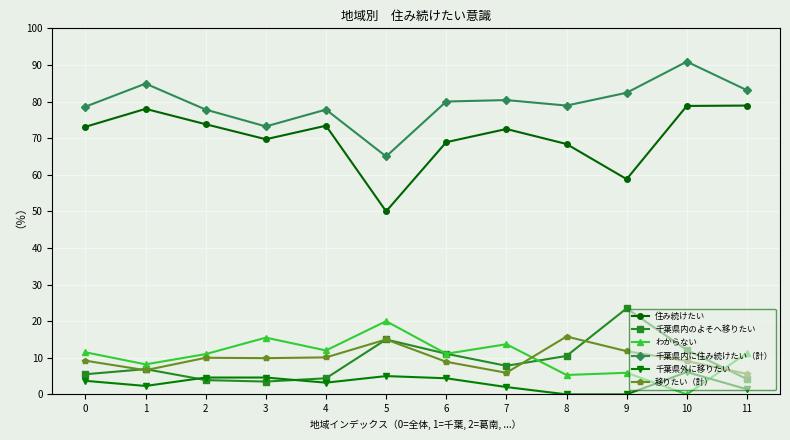

Which series has the largest total across all categories?

千葉県内に住み続けたい（計）